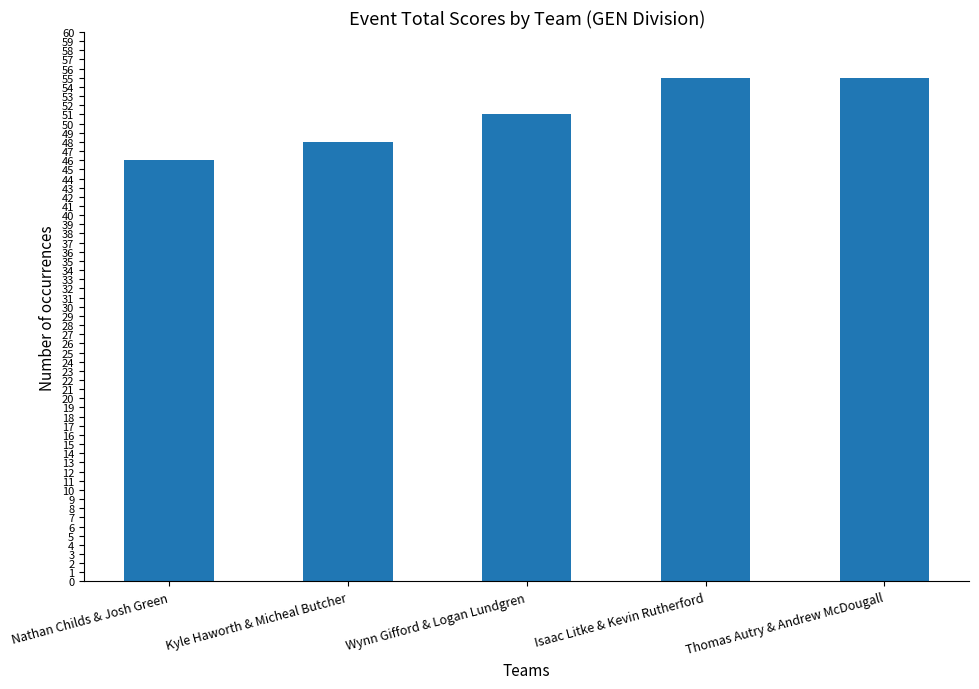

What is the change in value from Nathan Childs & Josh Green to Isaac Litke & Kevin Rutherford?

+9